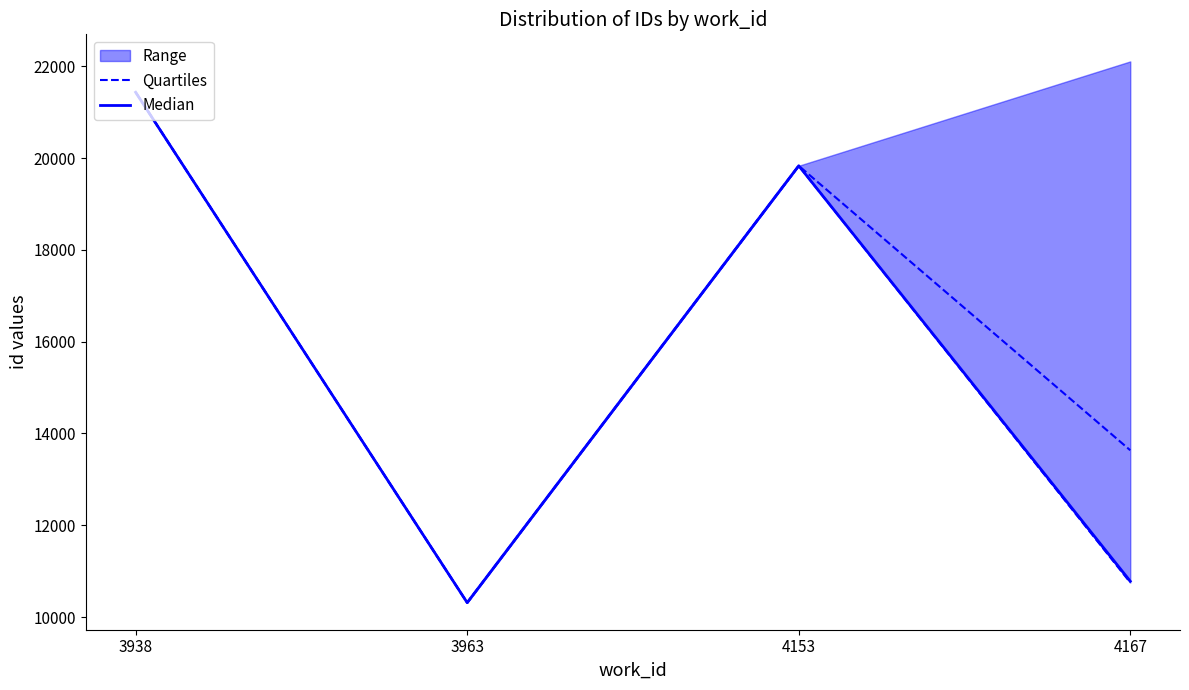

Read the Quartiles value at 4153.

19833.0